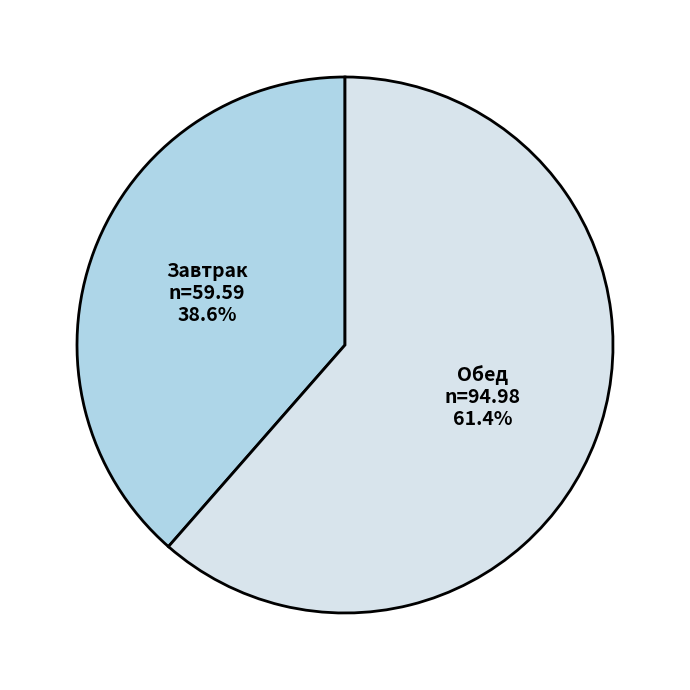

What is the smallest slice in the pie chart?

Завтрак